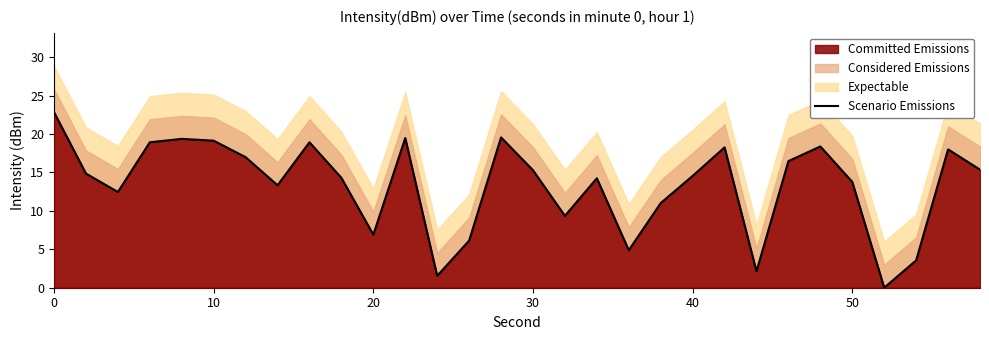

Count the number of values greater than 14.

18